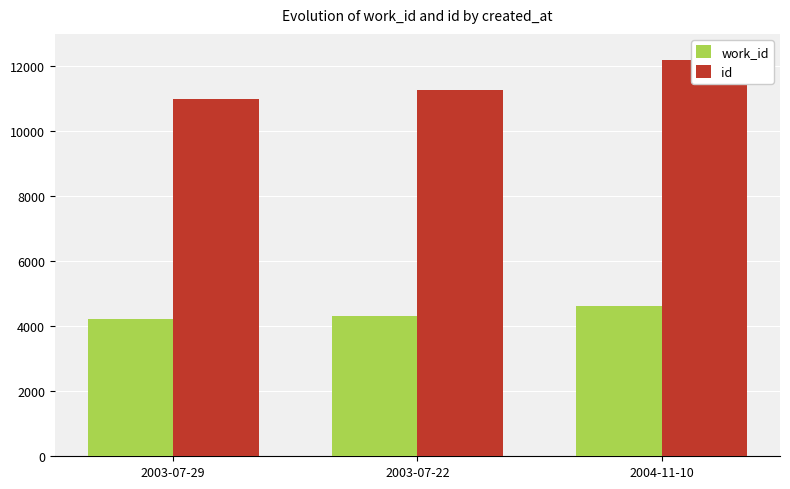

Rank the series at 2003-07-29 from highest to lowest value.

id, work_id